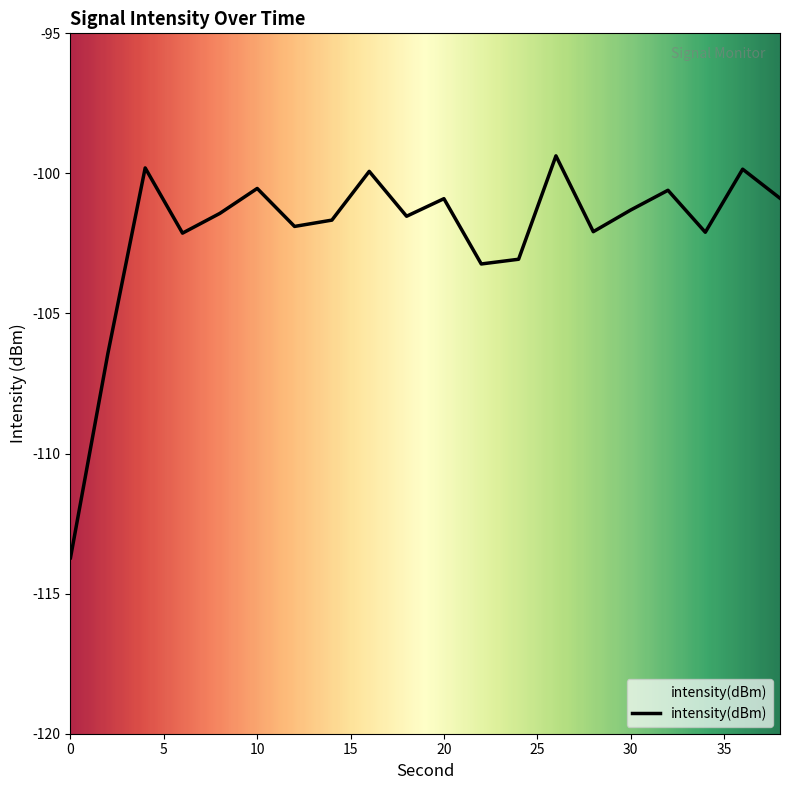

How many points are lower than both their immediate neighbors (excluding endpoints)?

6